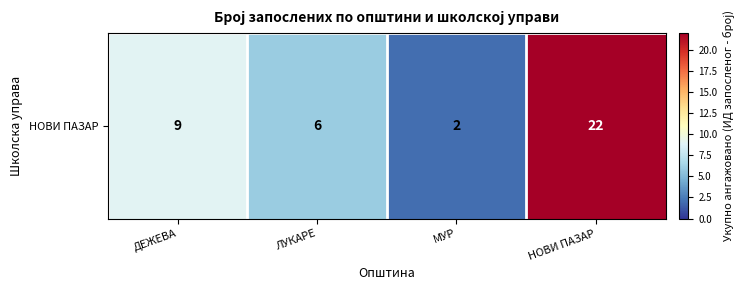

List the labels in order of value, largest first.

НОВИ ПАЗАР, ДЕЖЕВА, ЛУКАРЕ, МУР